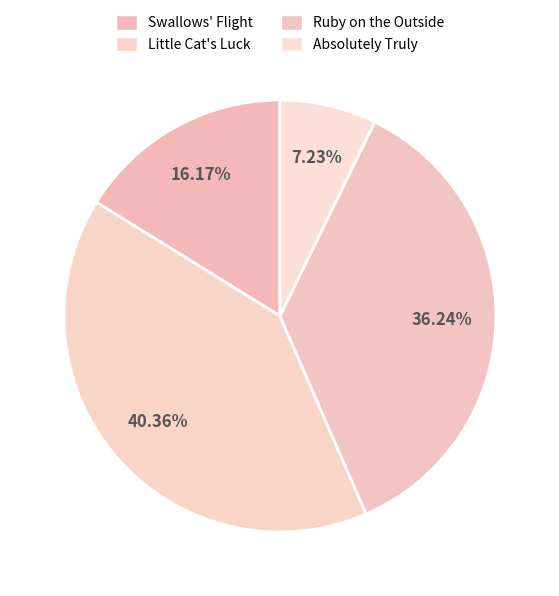

Which category has the biggest portion of the pie?

Little Cat's Luck